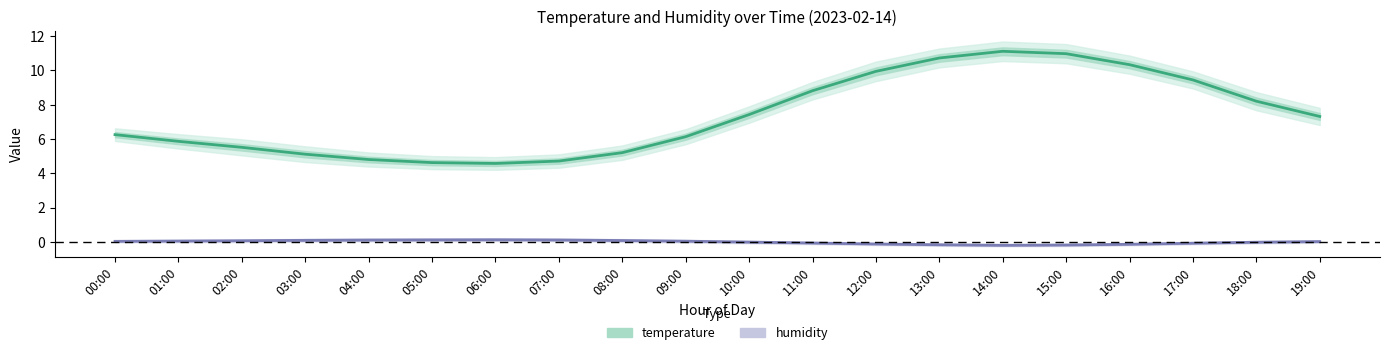

True or false: temperature has more than 0 interior local peaks.

True